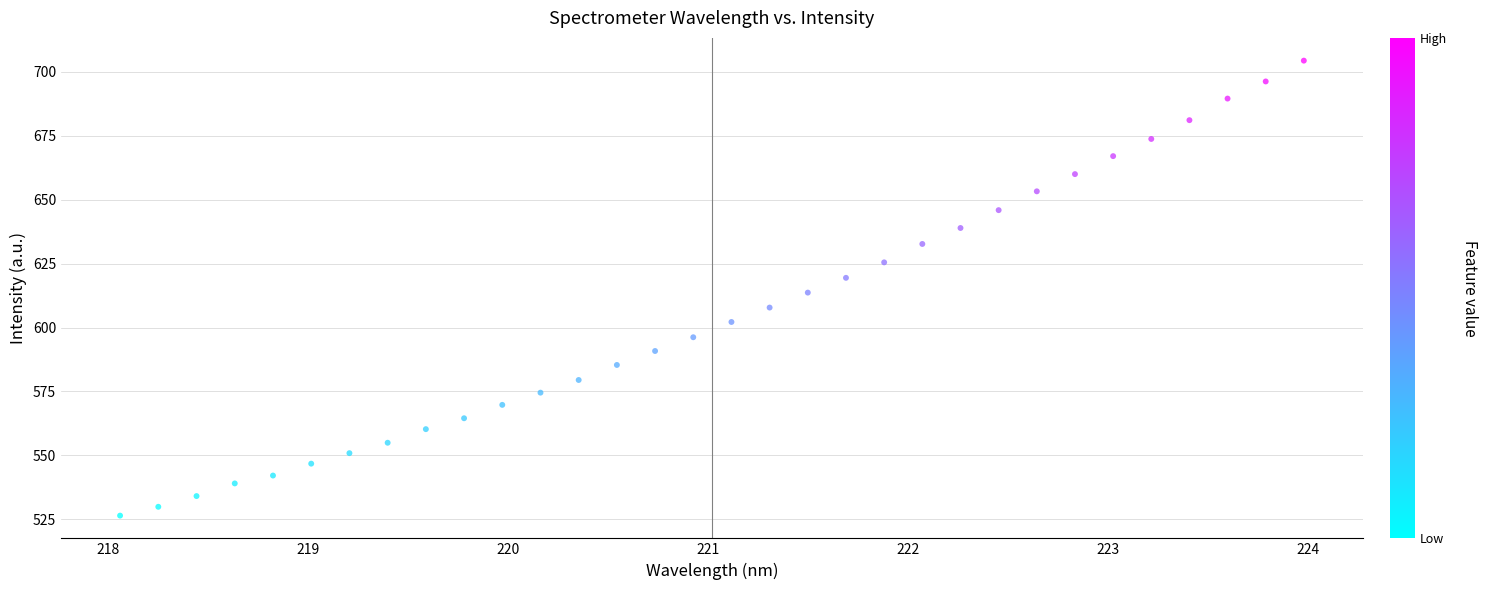

What is the range of X values (max minus min)?

5.9